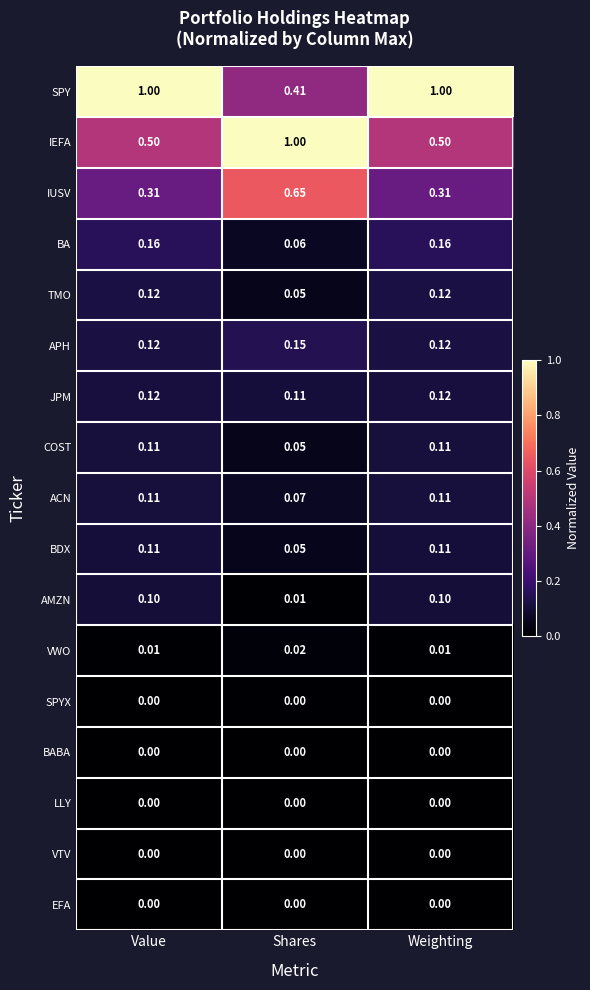

At which label does SPY reach its minimum?

Shares